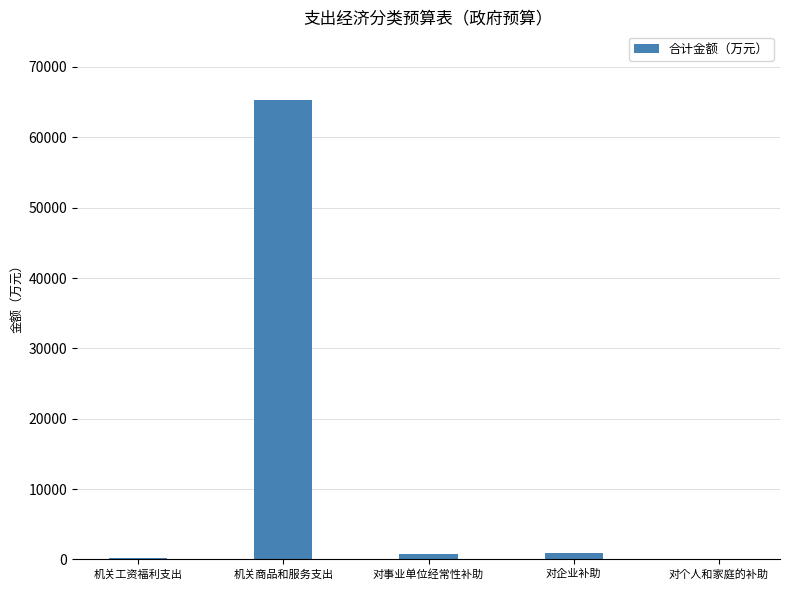

What is the sum of all values?

67099.4